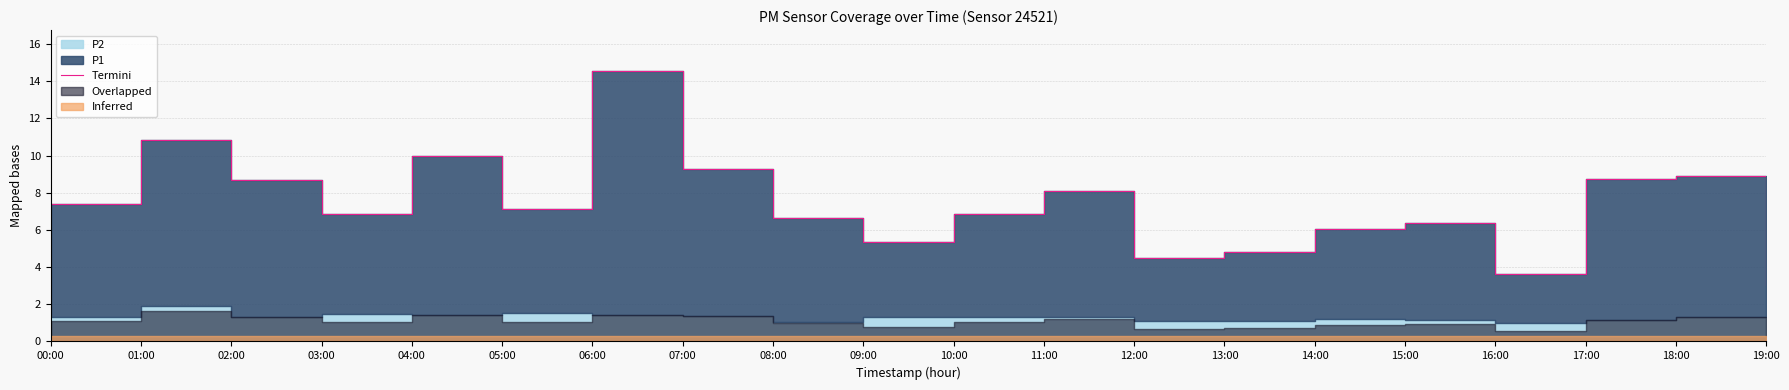

Does the chart display data point markers on the line(s)?

No